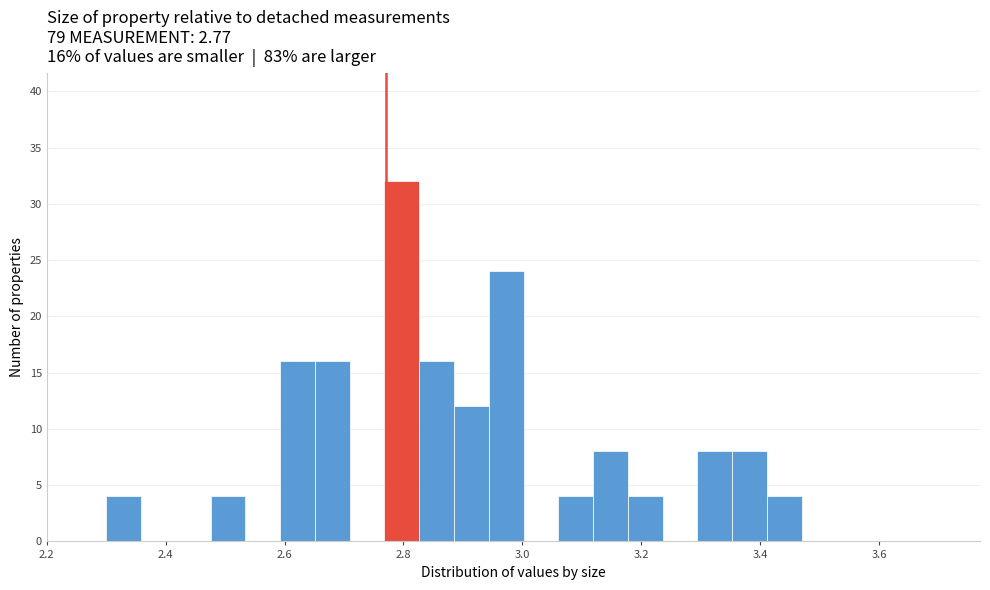

Around what value on the x-axis is the tallest bar? Give the approximate position of its centre, as read against the axis.

2.80